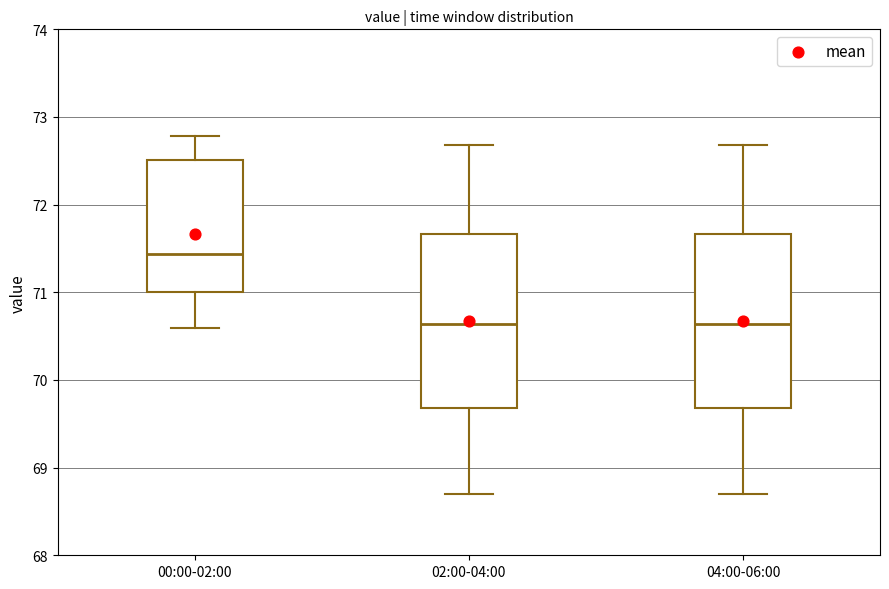

Which box's median line is the highest?

00:00-02:00